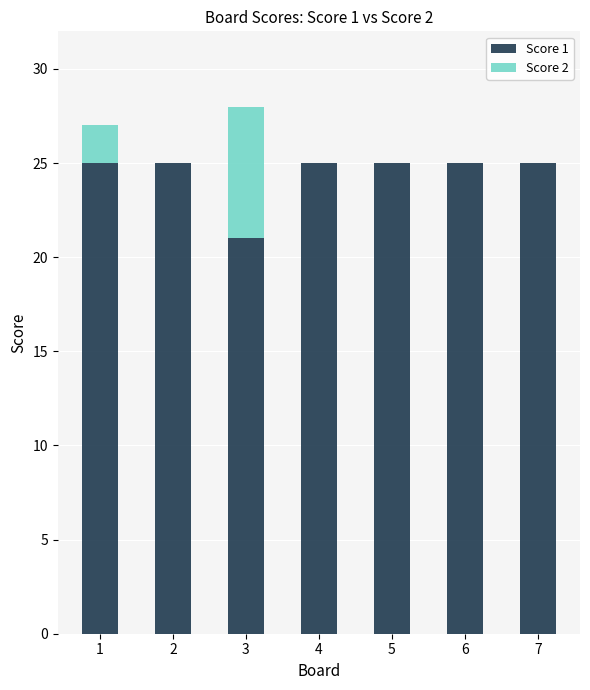

Reading left to right, list the values for the Score 1 series.

1=25	2=25	3=21	4=25	5=25	6=25	7=25